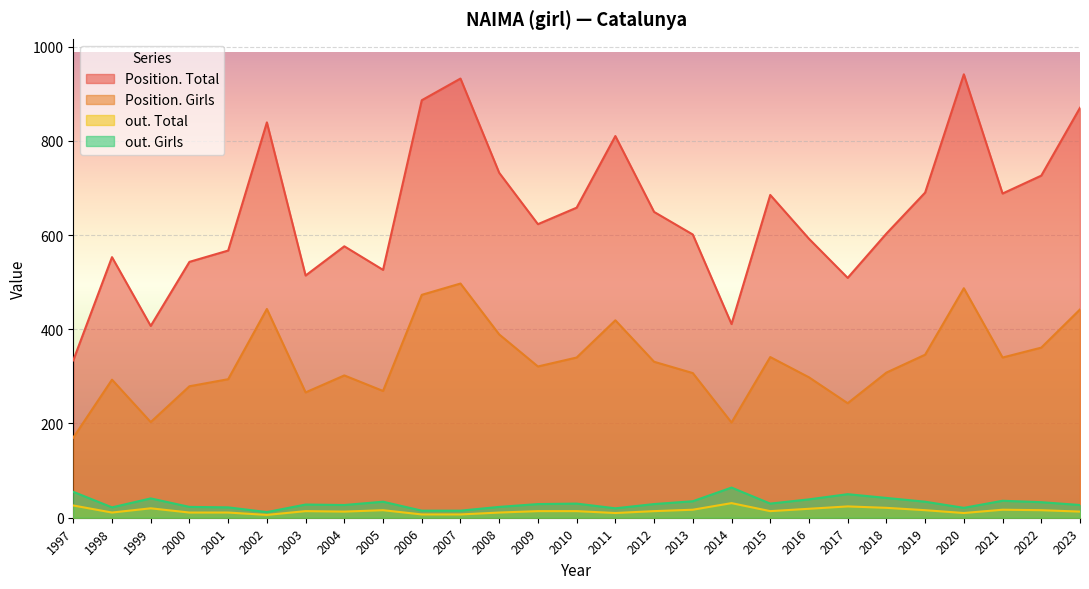

True or false: out. Girls and Position. Girls intersect in this chart.

False